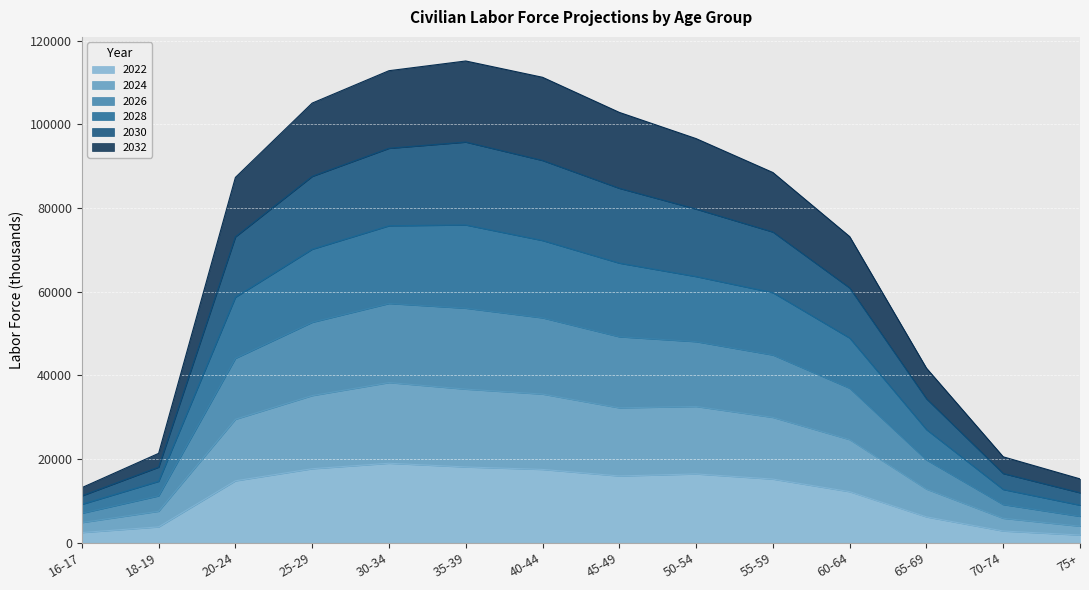

Which series has the widest spread of values?

2032